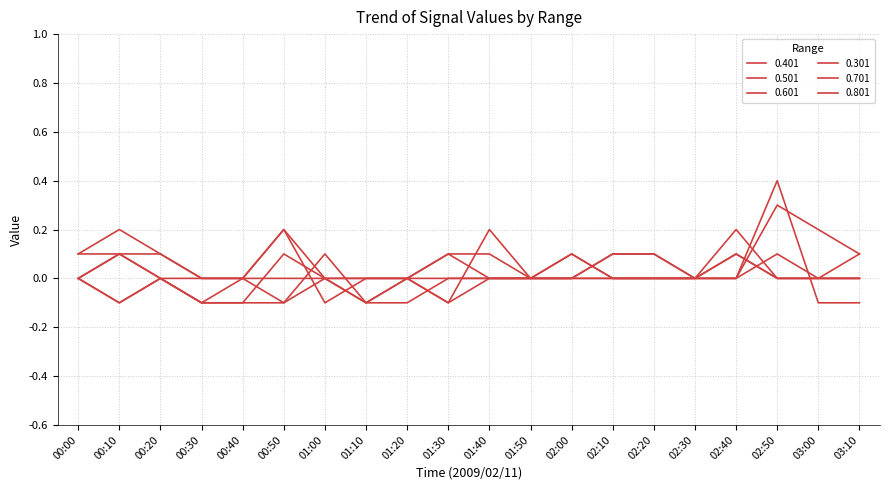

True or false: 0.401 has more than 2 points higher than both neighbors.

True